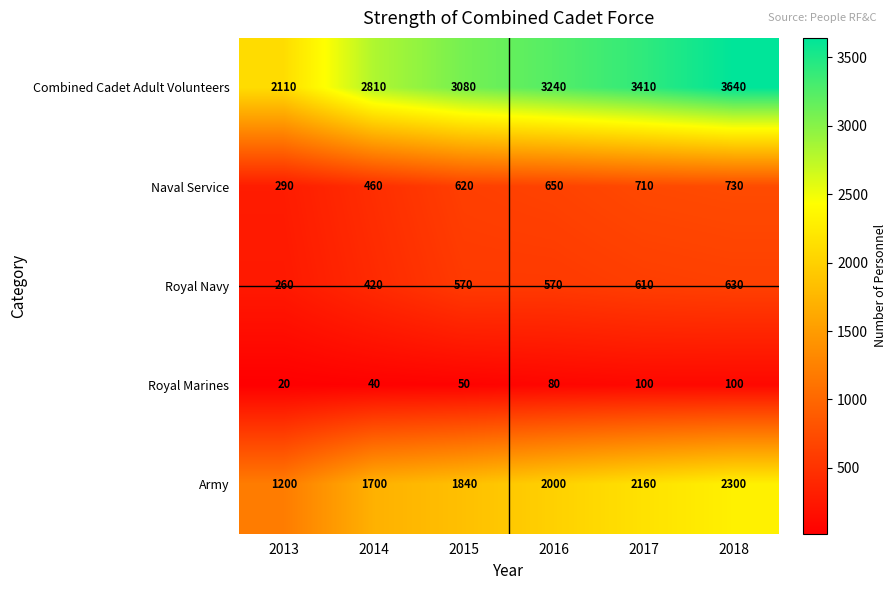

Which series has the largest range (max minus min)?

Combined Cadet Adult Volunteers